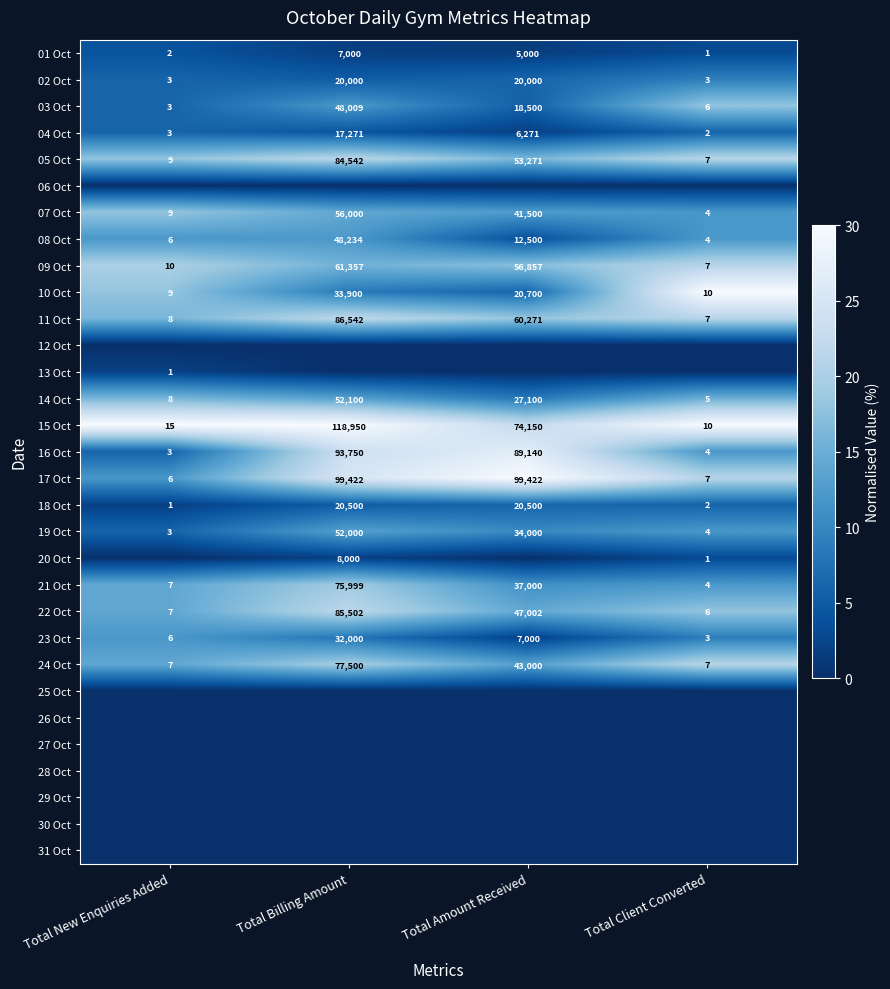

What is the total value across all series at Total Billing Amount?

297.2